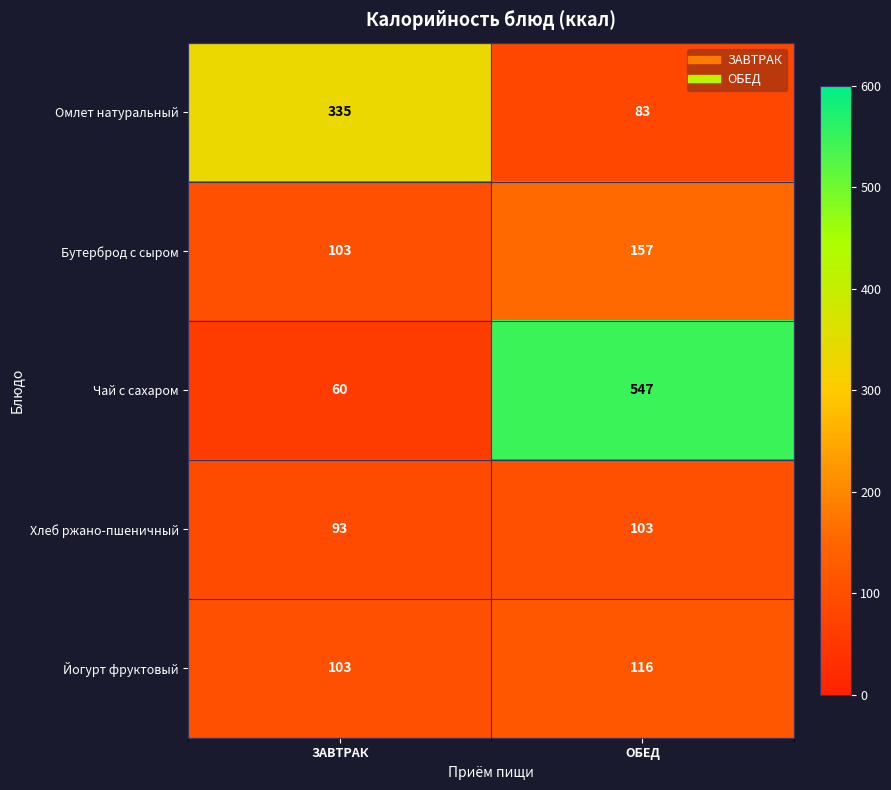

Read the Йогурт фруктовый value at ОБЕД.

116